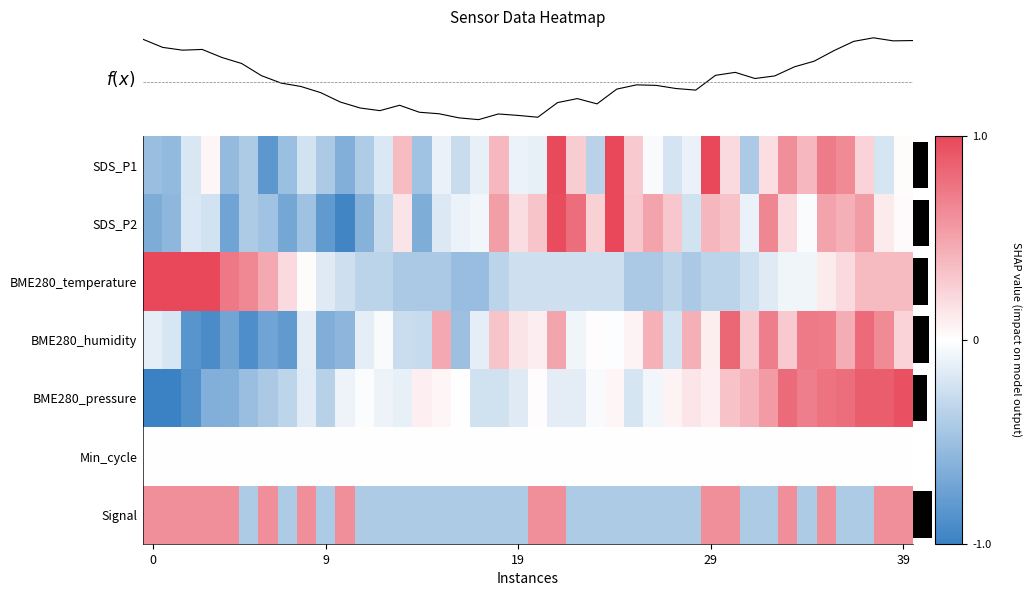

At how many categories does at least one series exceed 0?

39